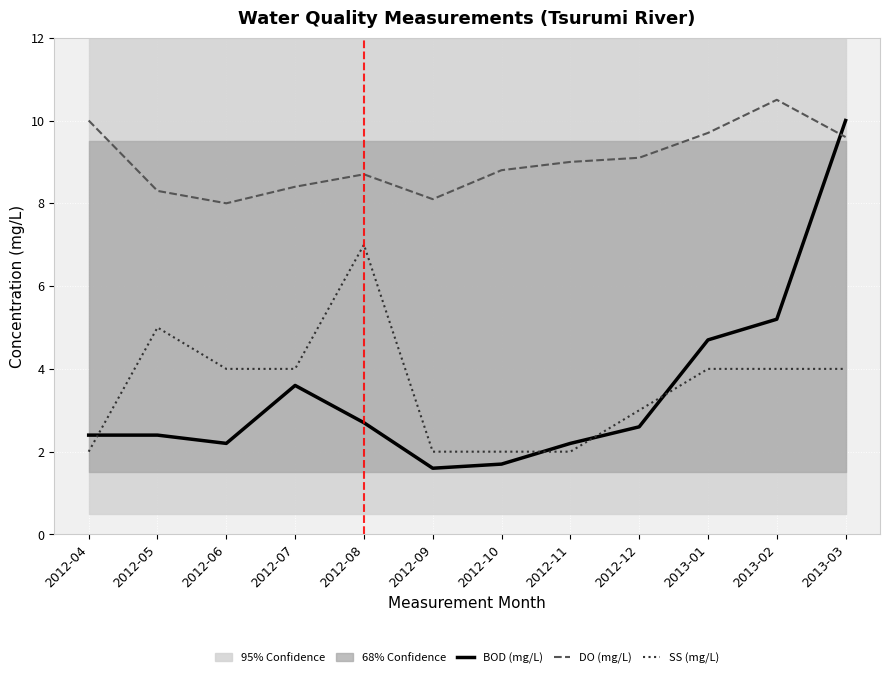

What is the highest value of the SS (mg/L) series?

7.0